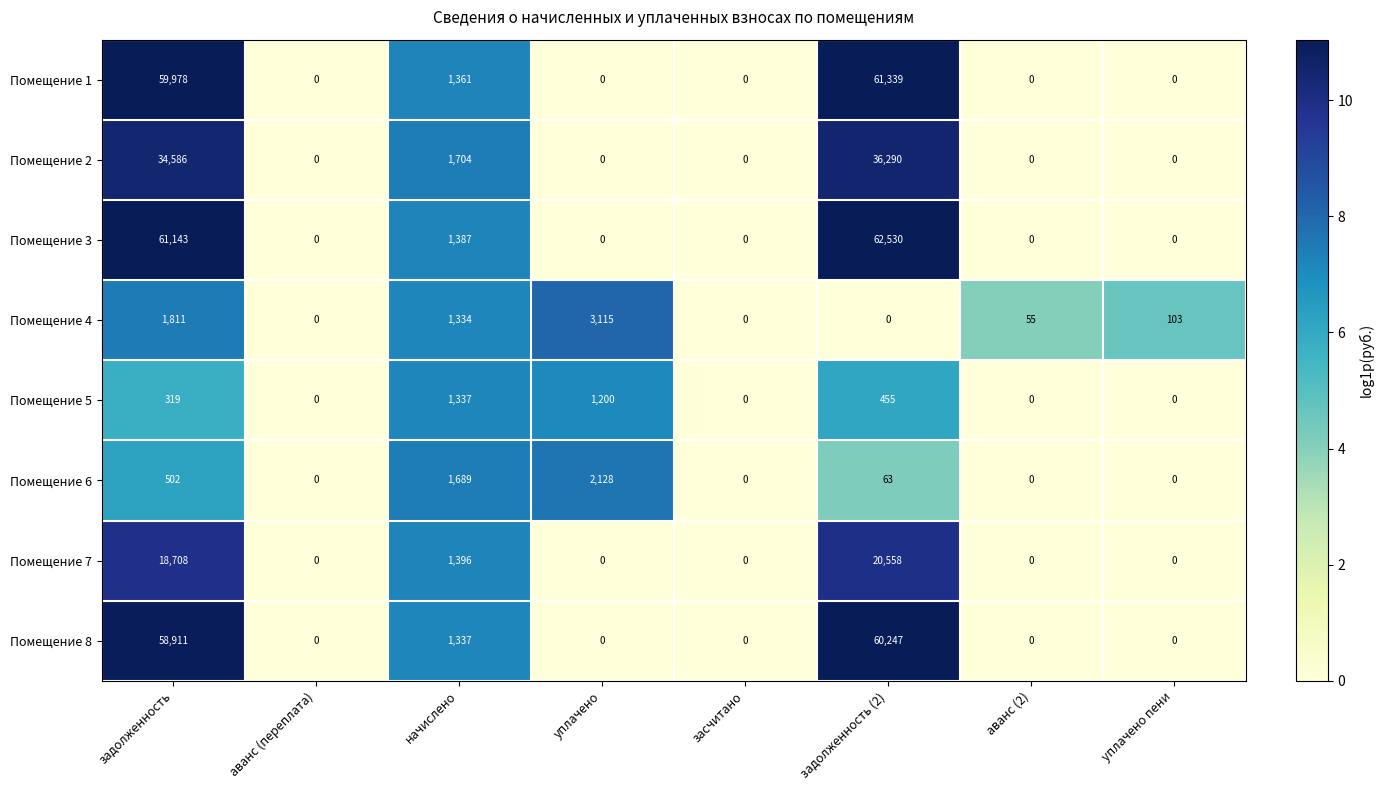

What is the difference between the Помещение 5 values at аванс (переплата) and уплачено?

1200